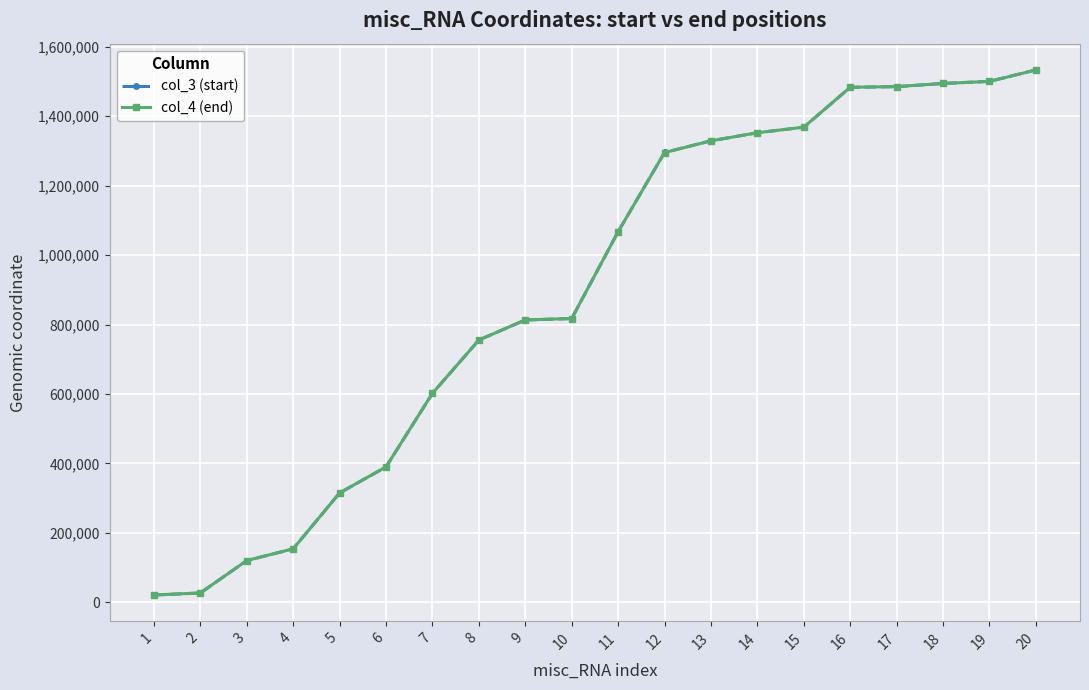

Which series has the largest range (max minus min)?

col_3 (start)